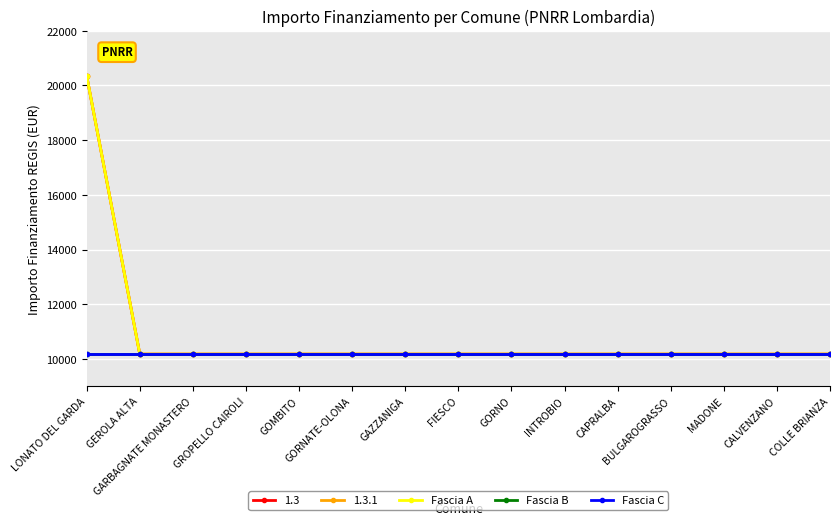

True or false: Fascia A and Fascia B intersect in this chart.

False